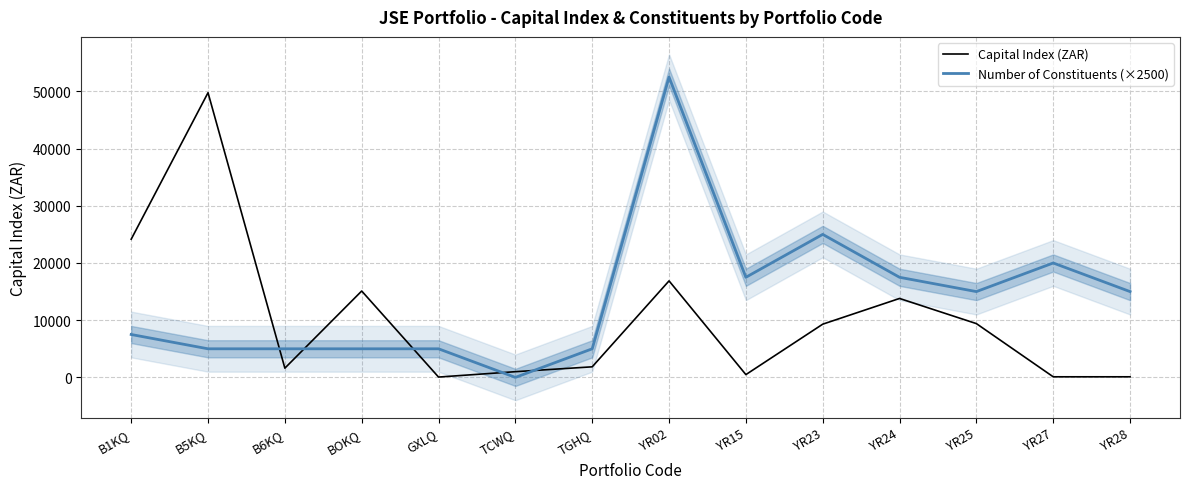

True or false: Number of Constituents (×2500) has a value of 17500.0 at YR24.

True